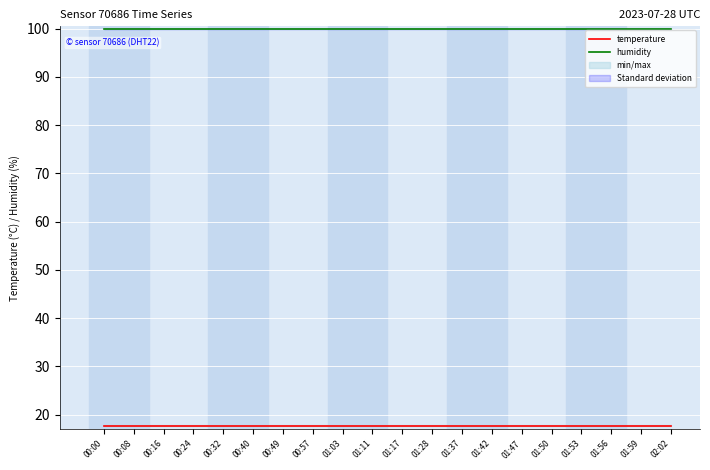

List the labels in order of temperature value, smallest first.

00:00, 00:08, 00:16, 00:24, 00:32, 00:40, 00:49, 00:57, 01:03, 01:11, 01:17, 01:28, 01:37, 01:42, 01:47, 01:50, 01:53, 01:56, 01:59, 02:02